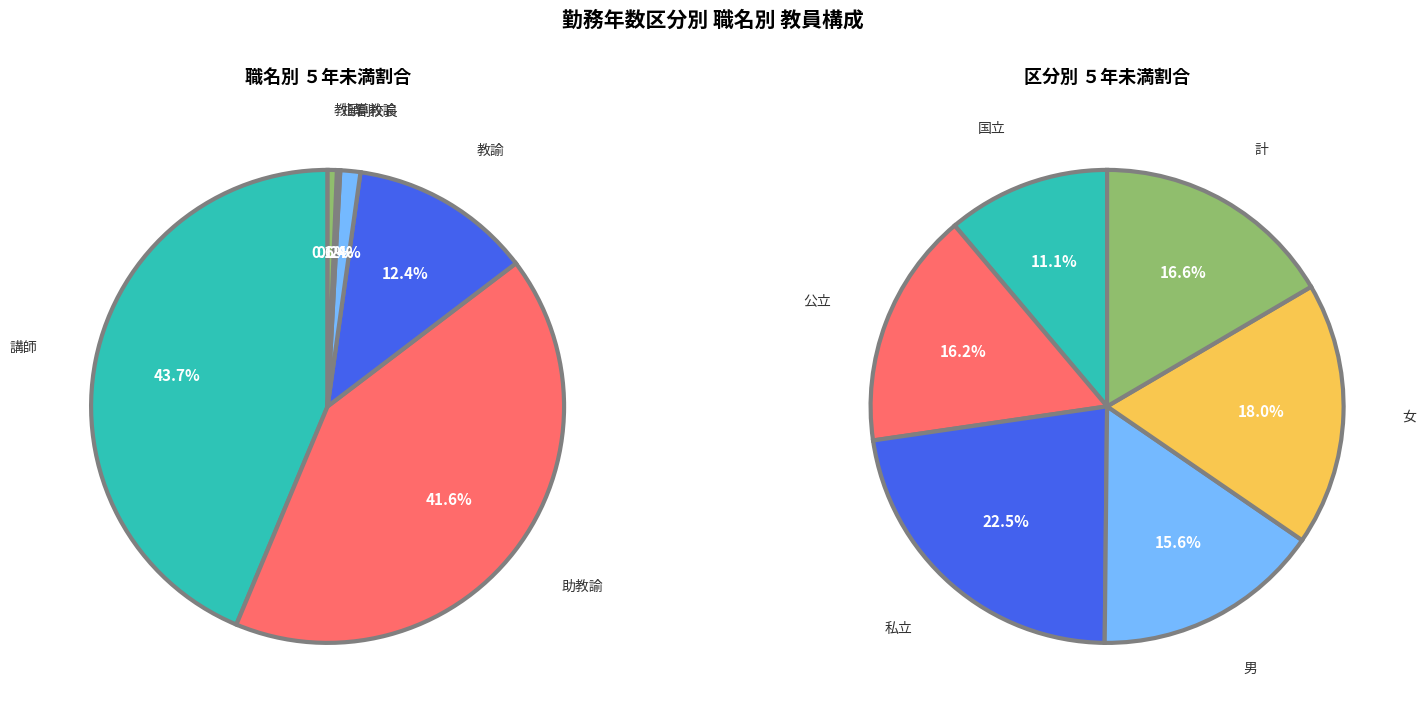

What is the largest slice in the pie chart?

講師